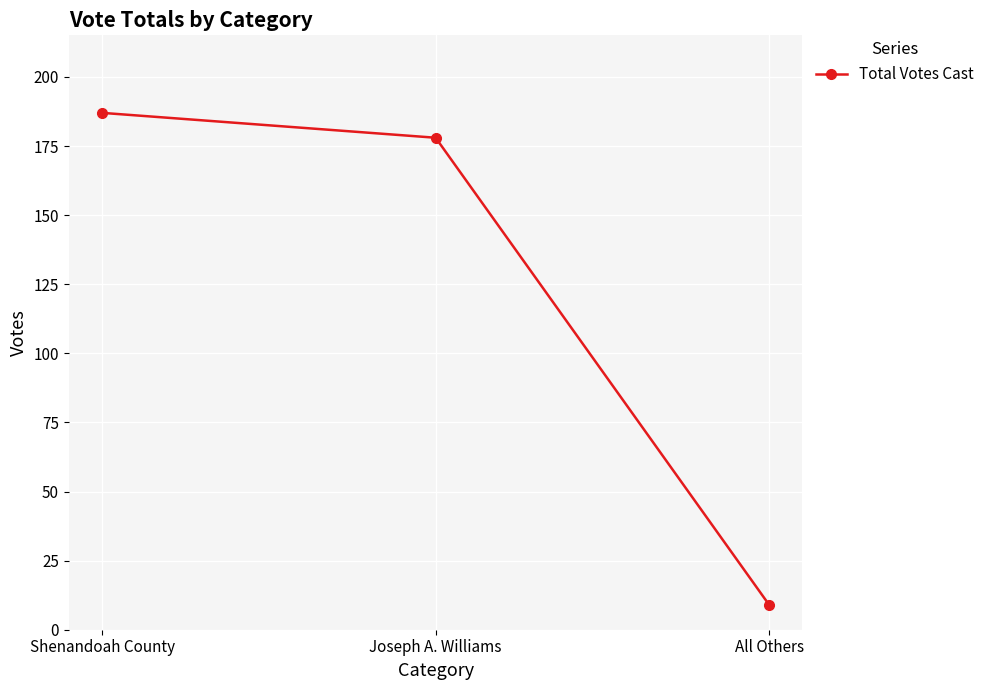

What is the difference between the values at Joseph A. Williams and Shenandoah County?

9